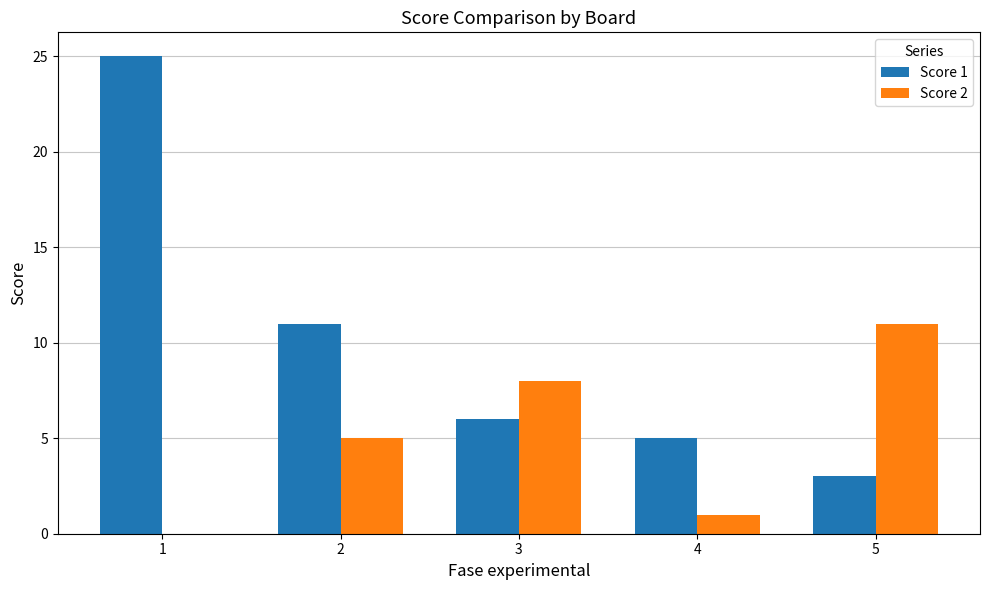

Between 1 and 2, which series saw the biggest shift?

Score 1